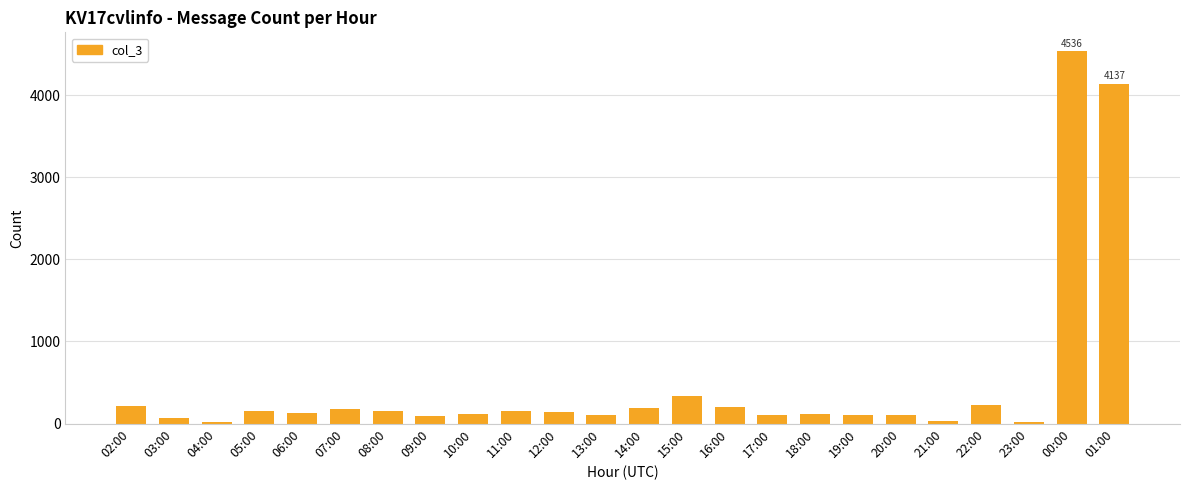

The chart shows a value of 149 at 11:00. True or false?

True